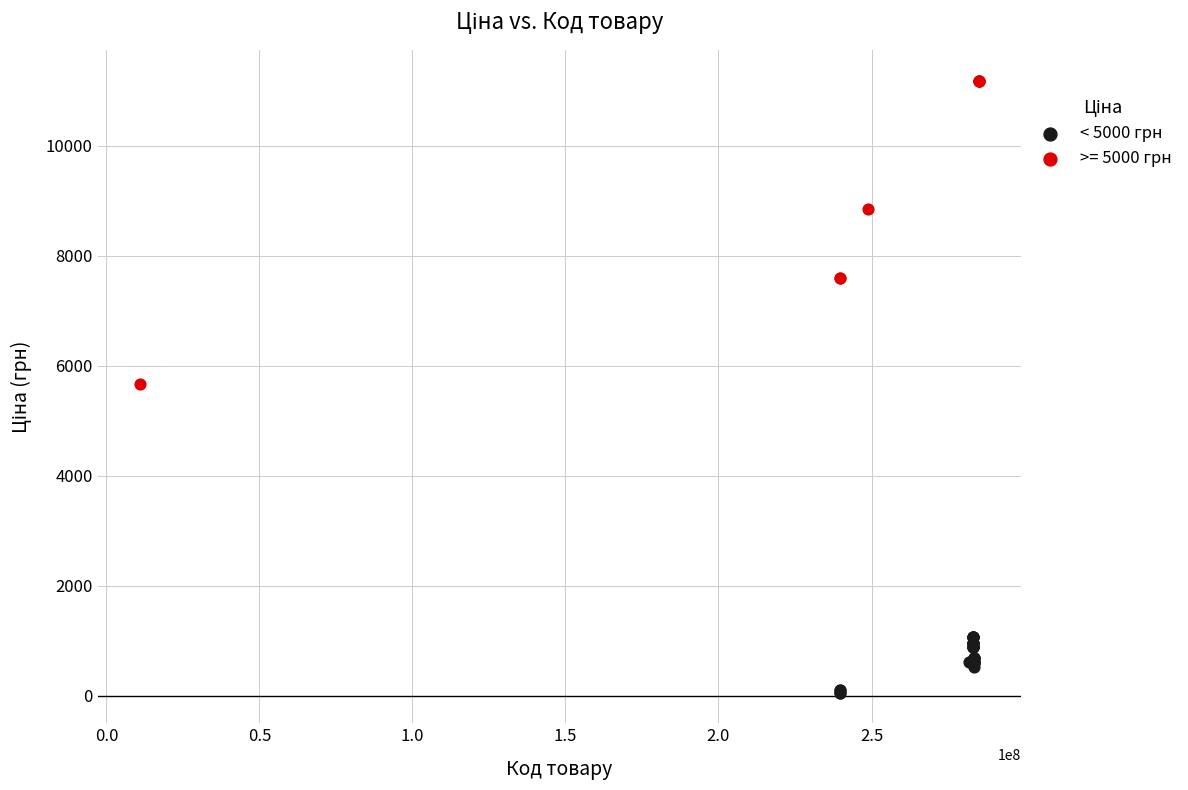

Which series reaches the maximum Y coordinate?

>= 5000 грн